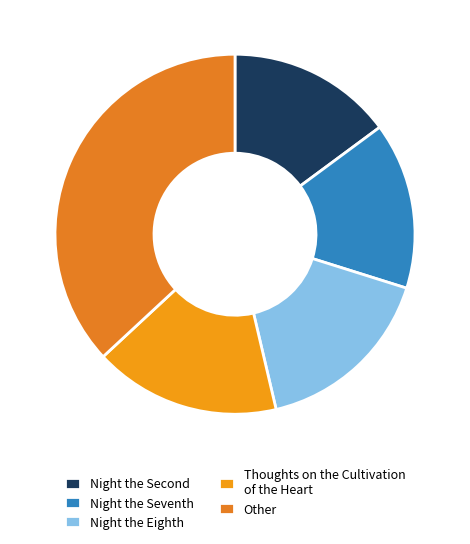

The Night the Seventh slice represents 4% of the pie. True or false?

False